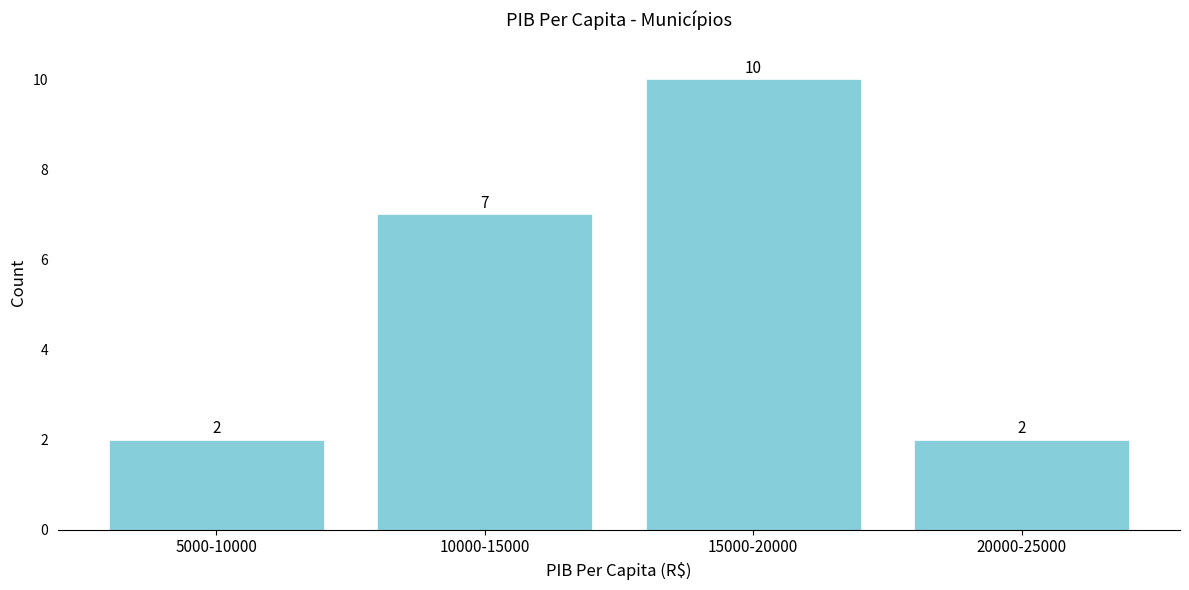

Reading right to left, extract all data points from this chart.

2	10	7	2